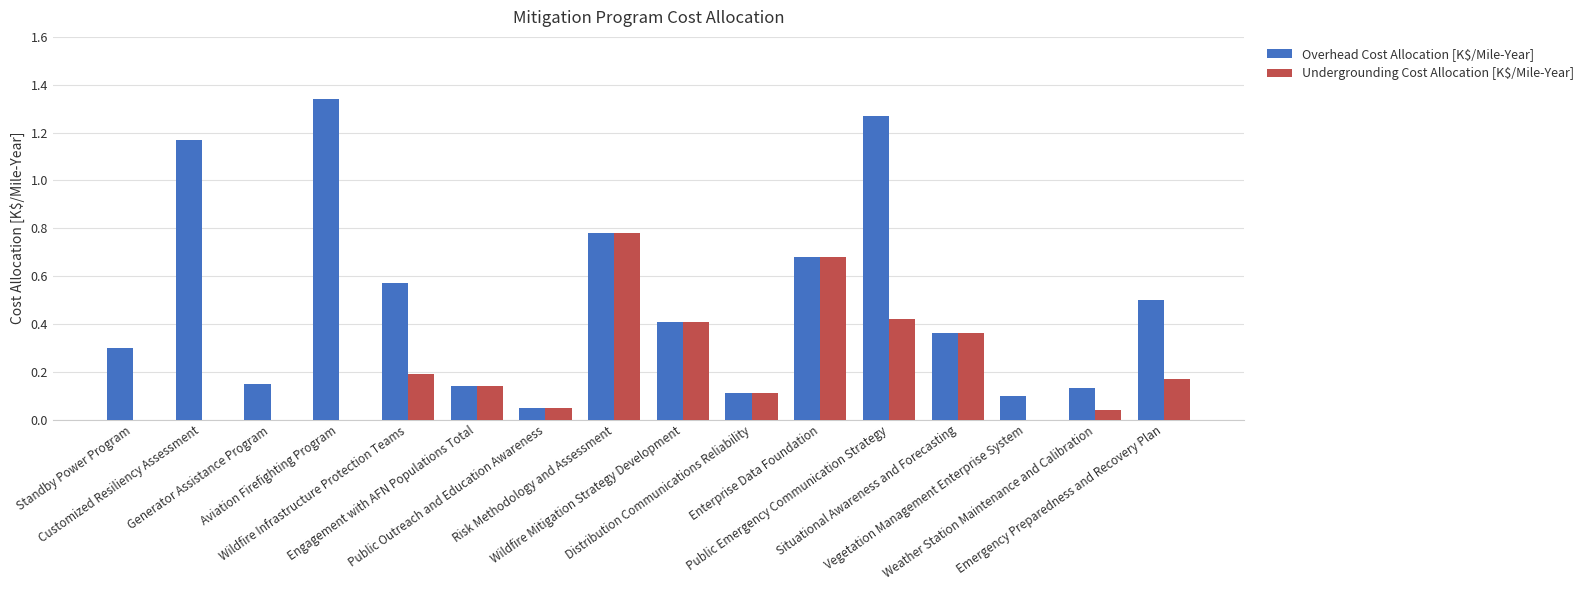

What is the sum of all Undergrounding Cost Allocation [K$/Mile-Year] values?

3.4